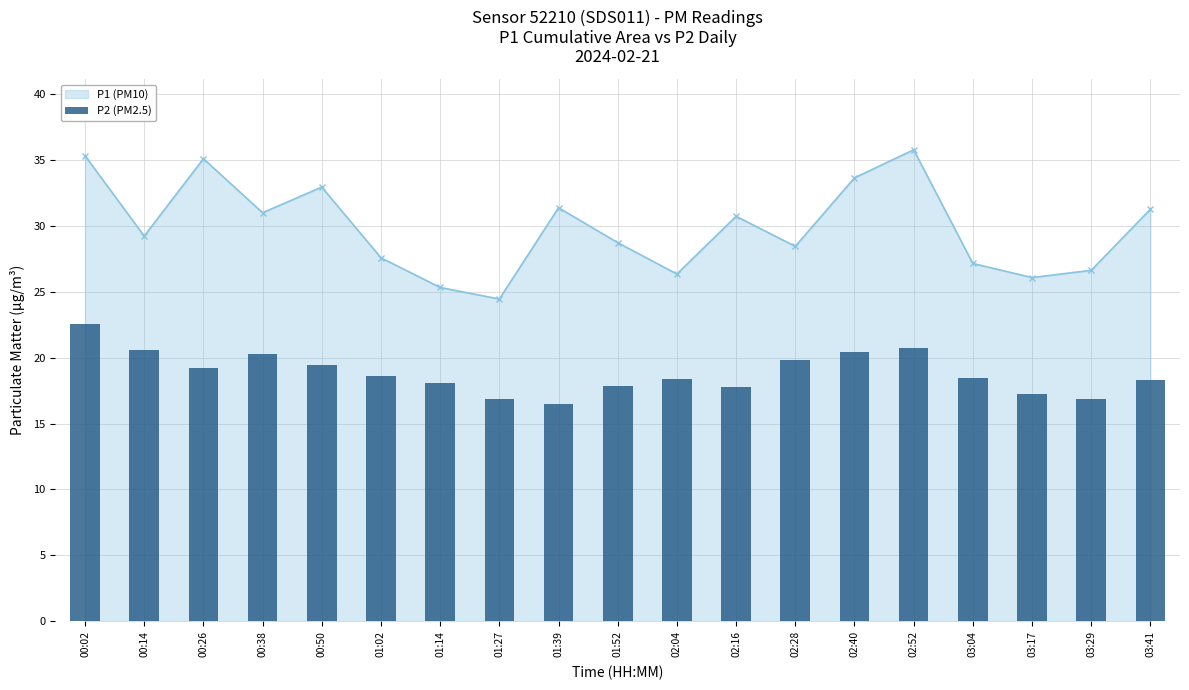

At which label does P1 (PM10) reach its minimum?

01:27